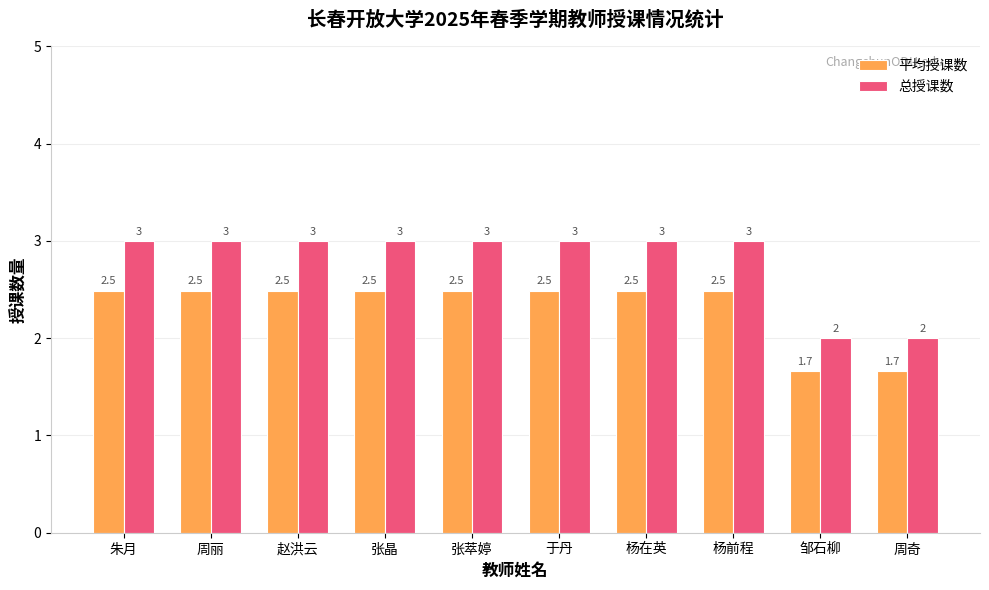

Is it true that 总授课数 equals 3.0 at 于丹?

True